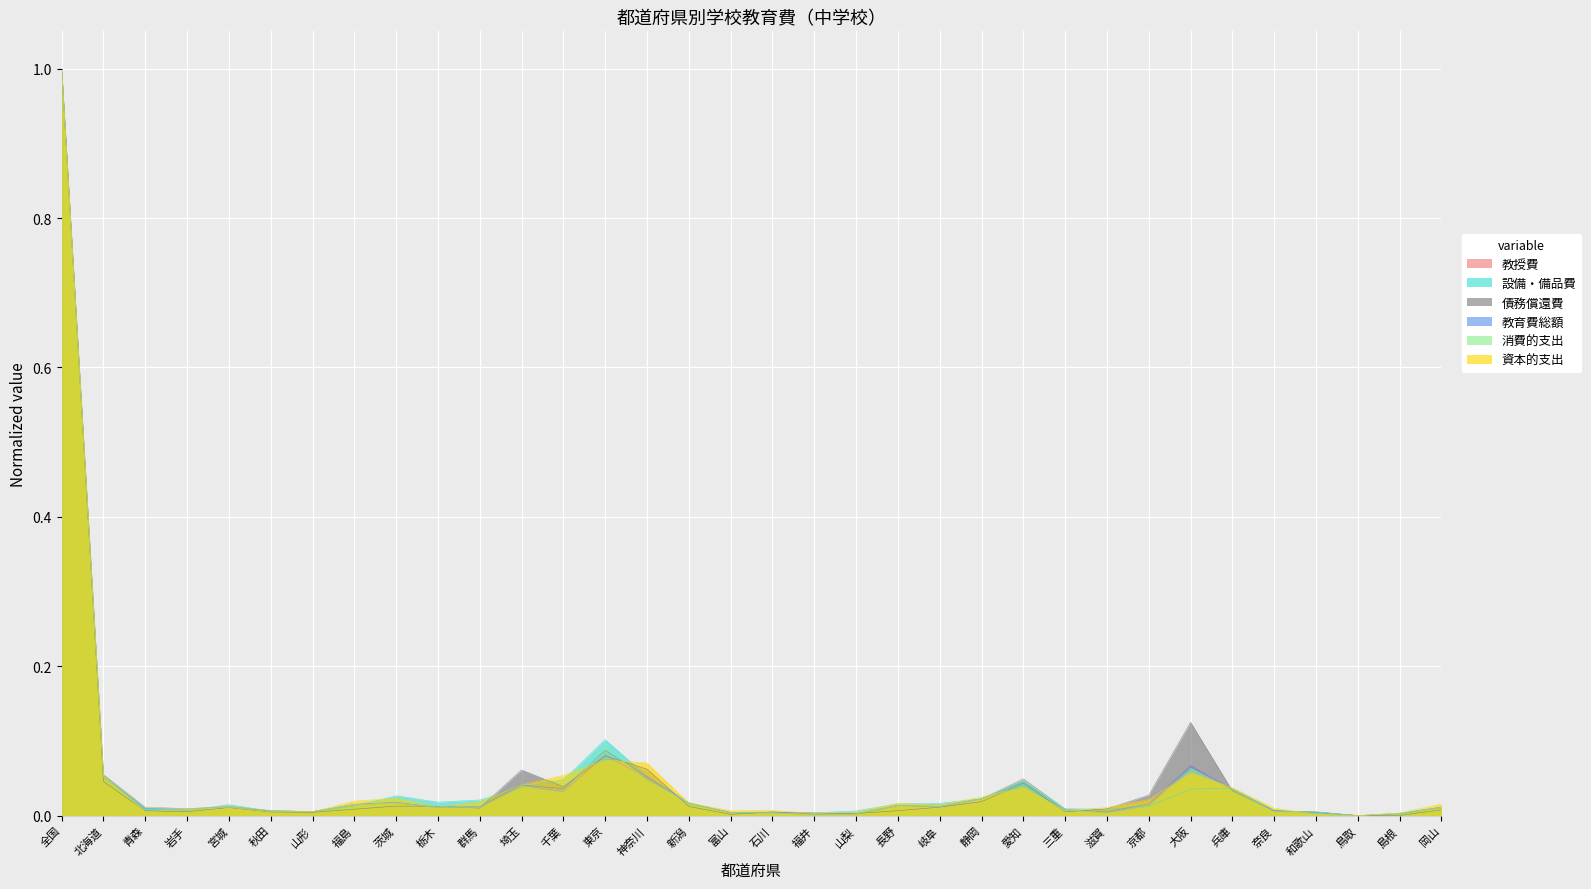

What is the sum of all 債務償還費 values?

1.7